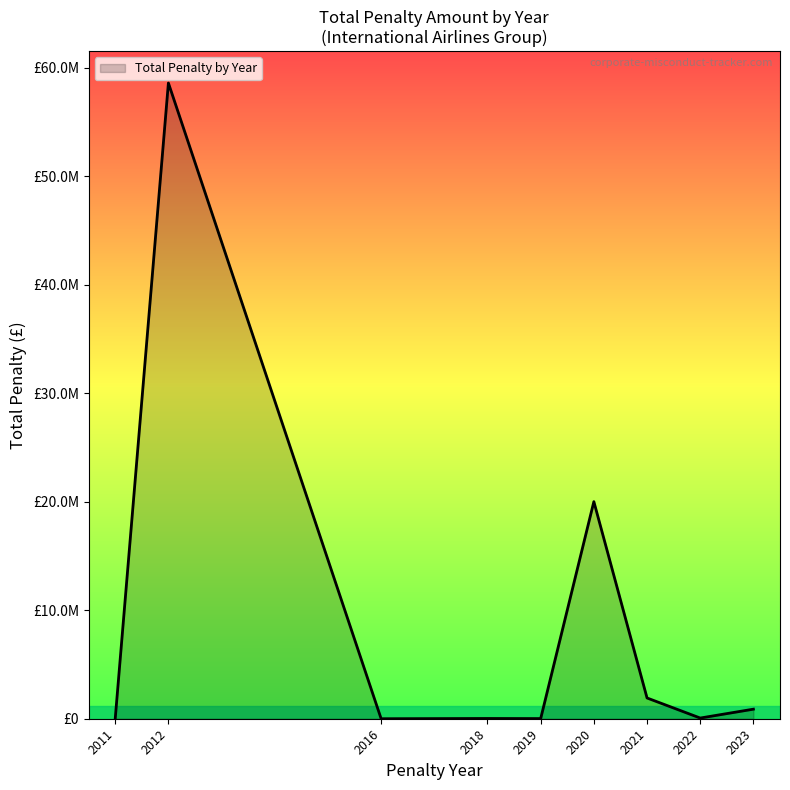

Does the chart have visible grid lines?

No